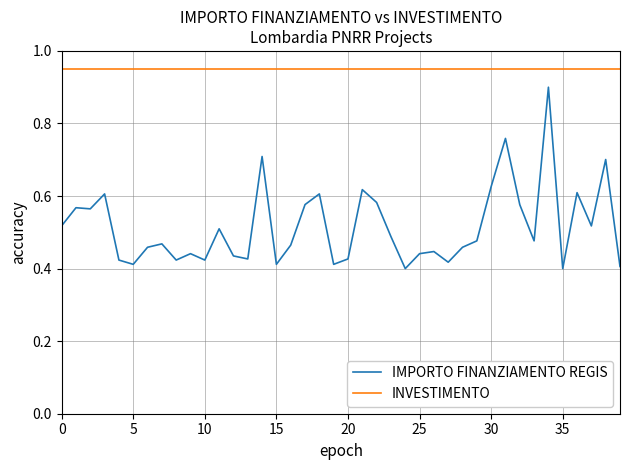

True or false: INVESTIMENTO and IMPORTO FINANZIAMENTO REGIS intersect in this chart.

False